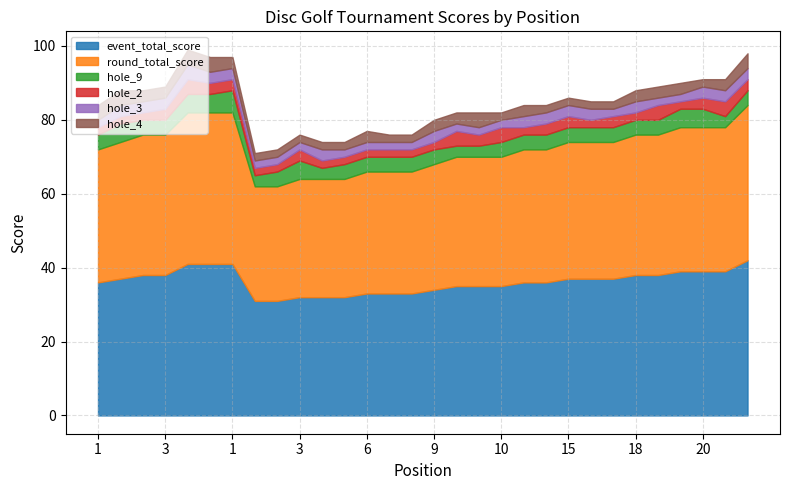

What is the greatest value displayed?

42